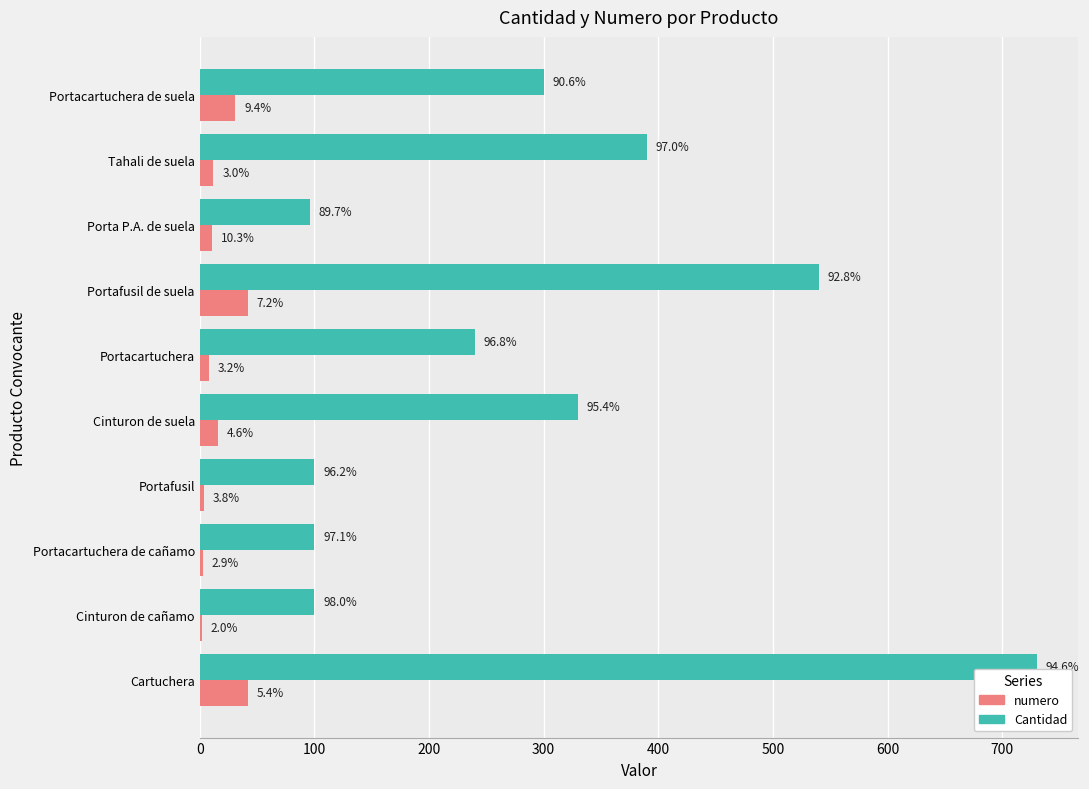

Reading right to left, extract all data points from this chart.

Cantidad: 300	390	96	540	240	330	100	100	100	730
numero: 31	12	11	42	8	16	4	3	2	42